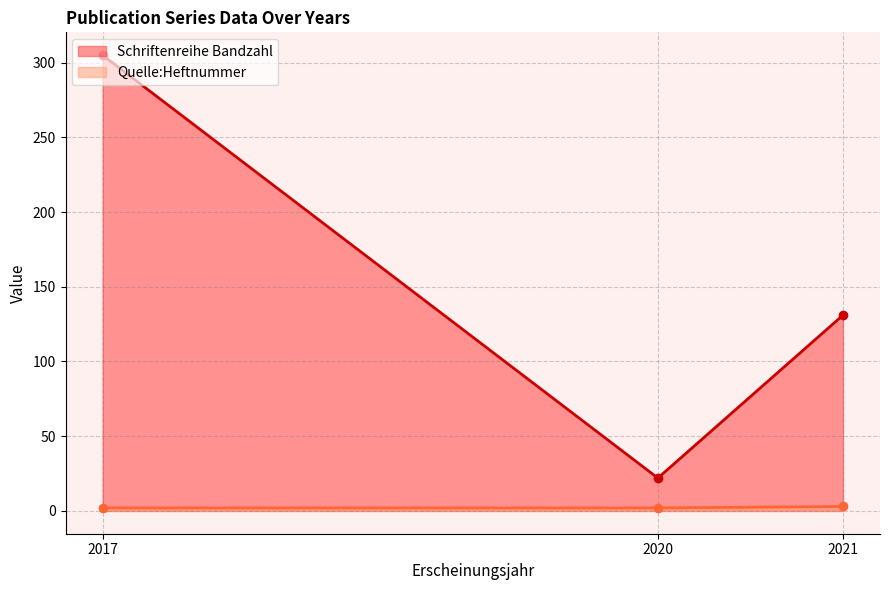

What are all the series names shown in the legend?

Schriftenreihe Bandzahl, Quelle:Heftnummer